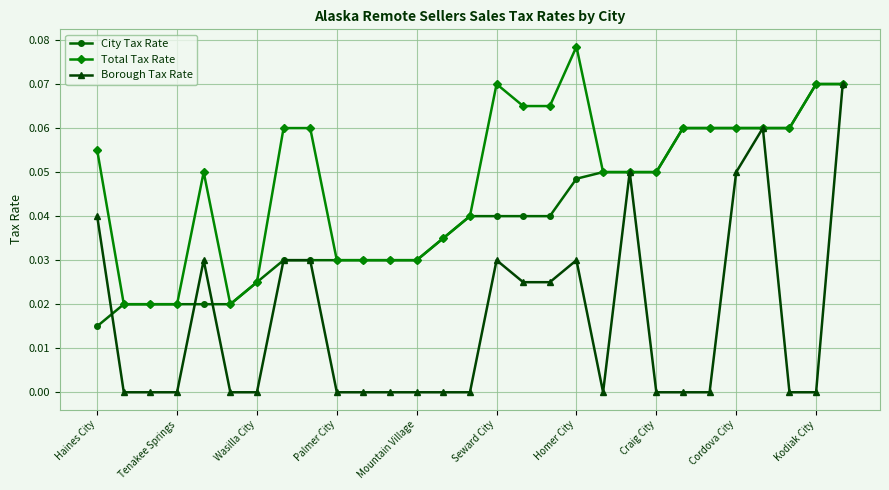

Which series has the largest range (max minus min)?

Borough Tax Rate